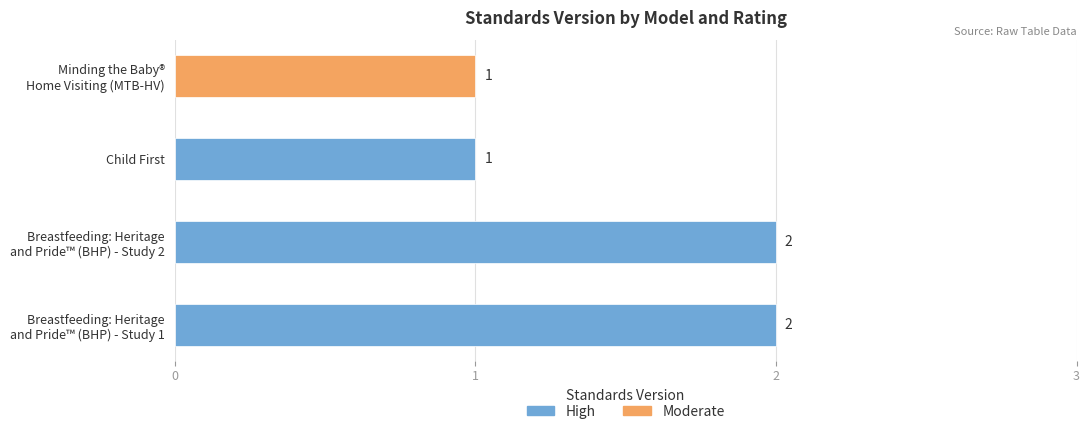

What is the sum of all values?

6